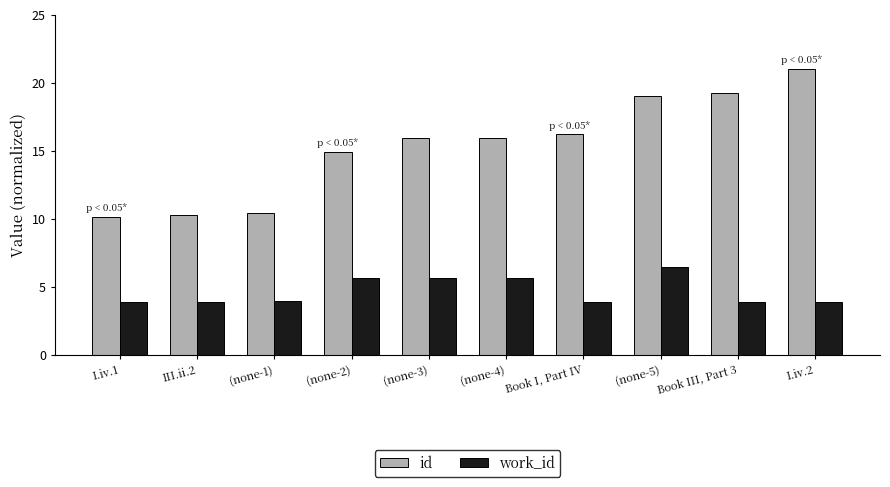

What are all the series names shown in the legend?

id, work_id